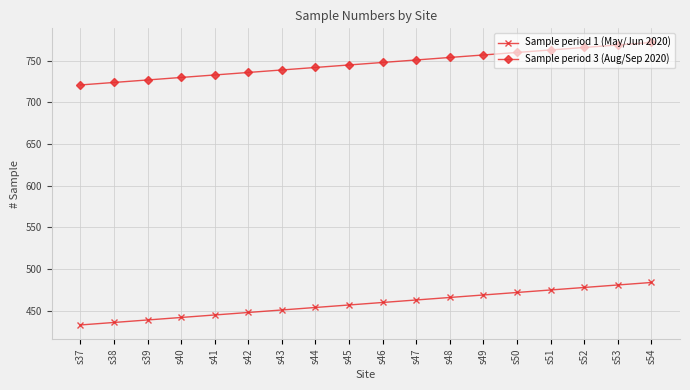

What is the difference between the highest and lowest values at s39?

288